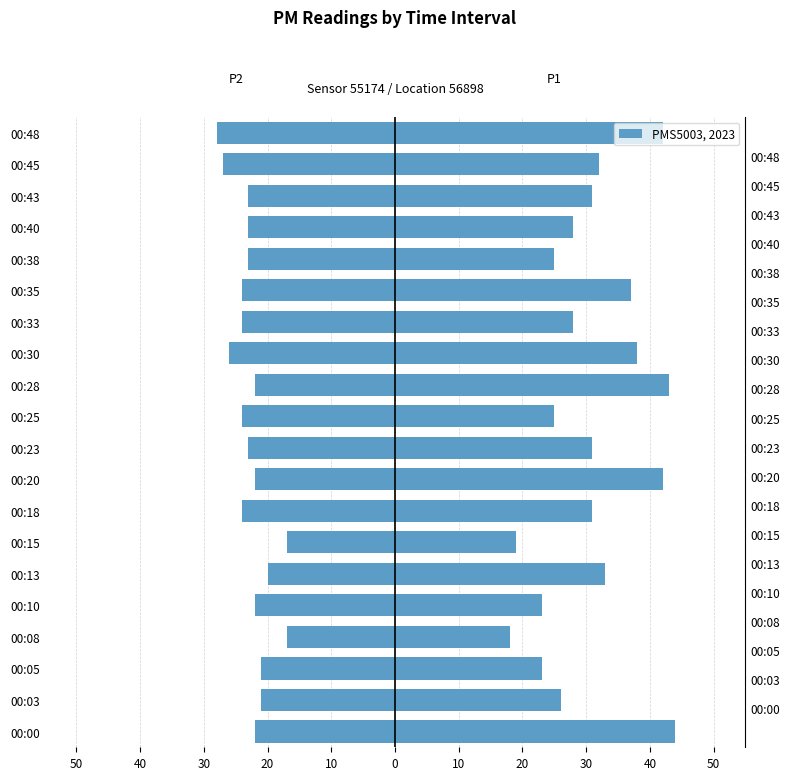

The value of P2 at 00:10 is -22. True or false?

True